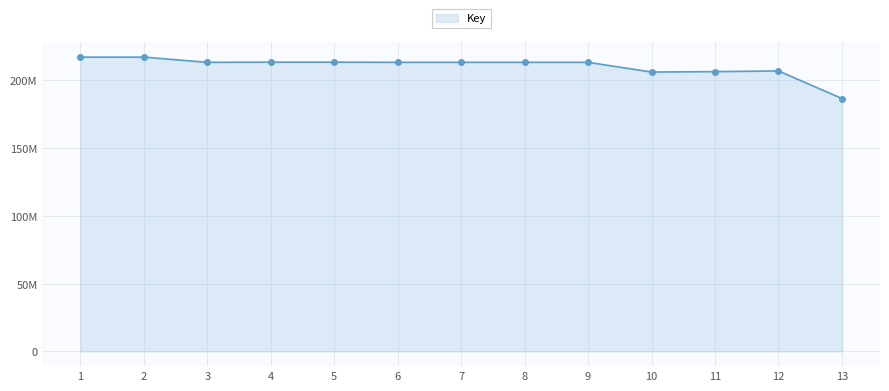

Reading left to right, transcribe all the data shown in this chart.

1=217139741	2=217140162	3=213298352	4=213405359	5=213405280	6=213298738	7=213298814	8=213298776	9=213298699	10=206135718	11=206440394	12=206939021	13=186607684